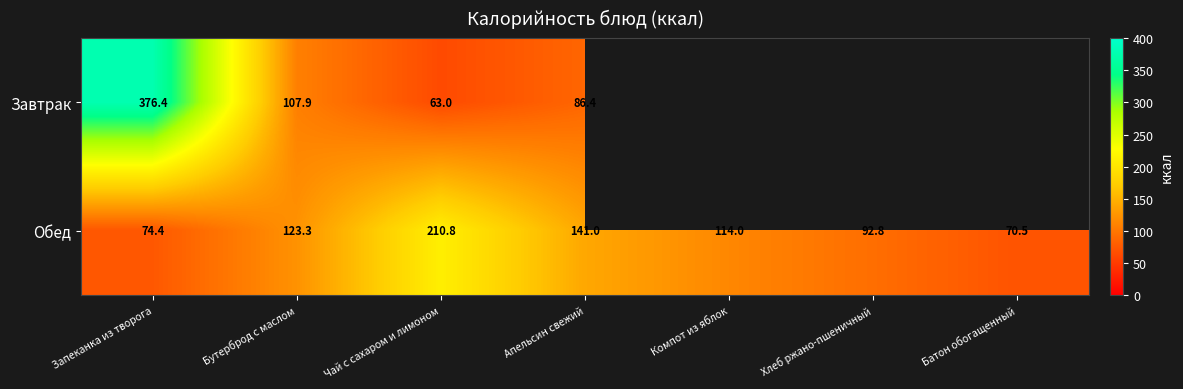

Rank the categories by Обед value from lowest to highest.

Батон обогащенный, Запеканка из творога, Хлеб ржано-пшеничный, Компот из яблок, Бутерброд с маслом, Апельсин свежий, Чай с сахаром и лимоном